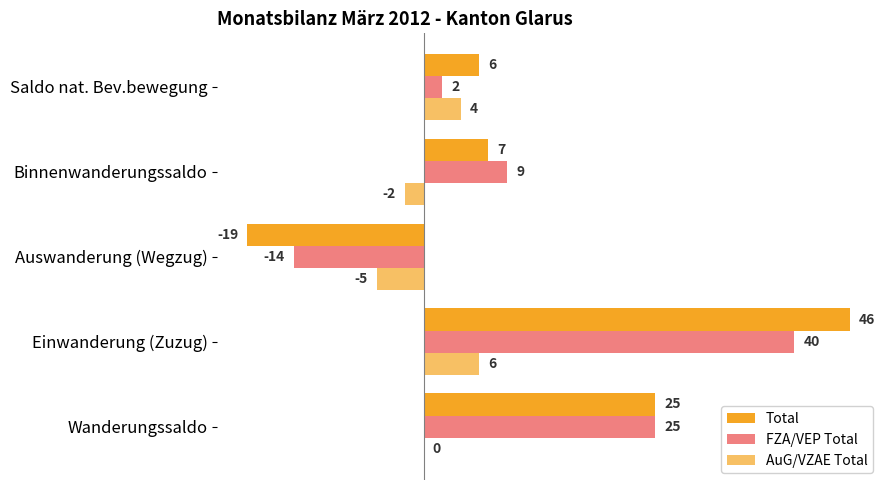

What is the difference between the maximum and minimum values in the AuG/VZAE Total series?

11